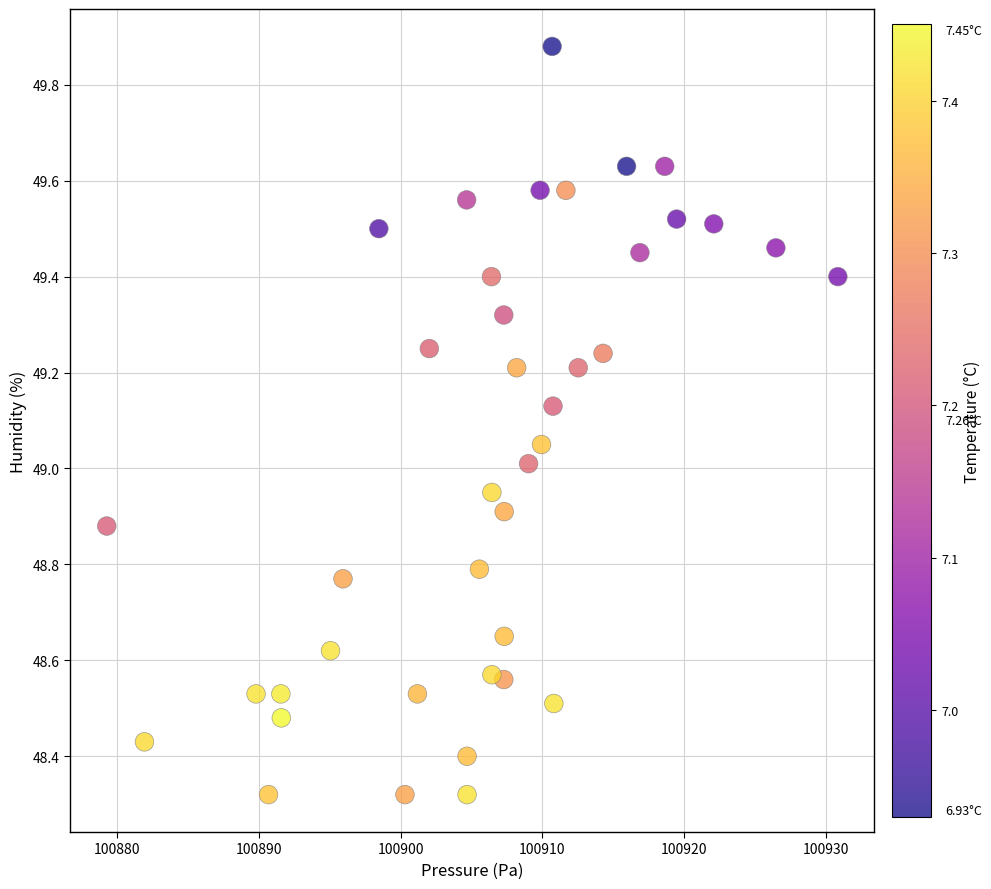

What is the range of Y values (max minus min)?

1.6